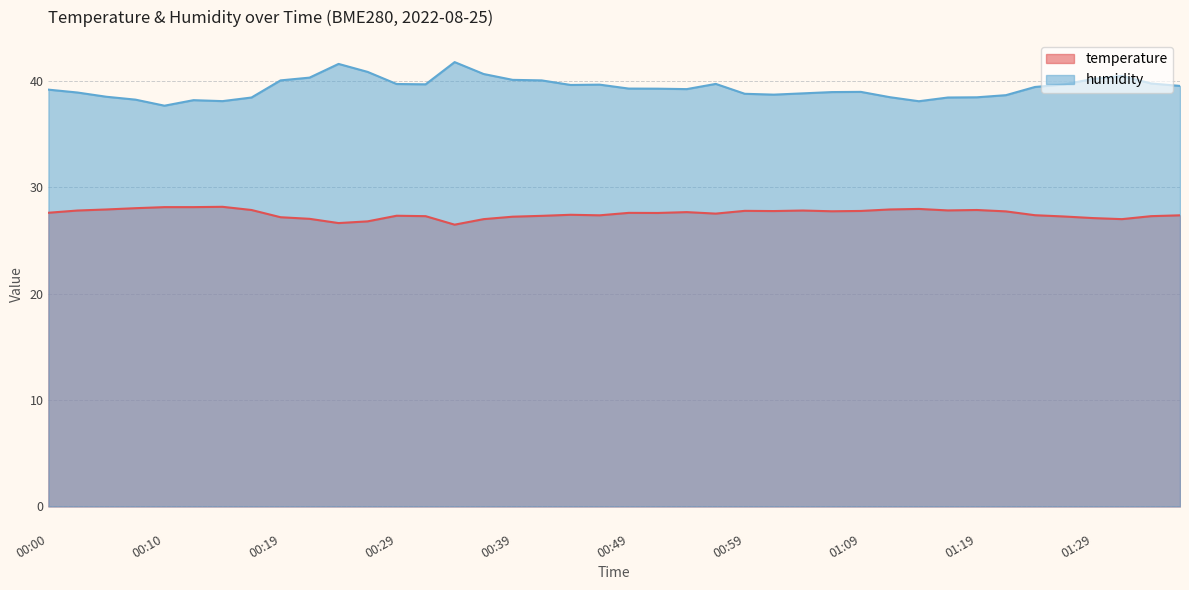

What is the label of the 5th point from the right?

01:27